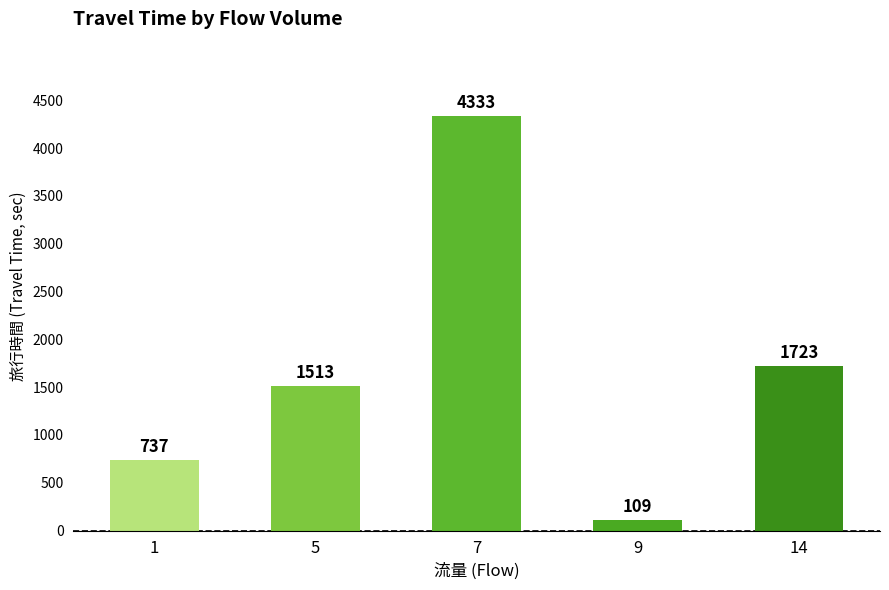

Reading left to right, what are all the values shown in this chart?

1=737	5=1513	7=4333	9=109	14=1723